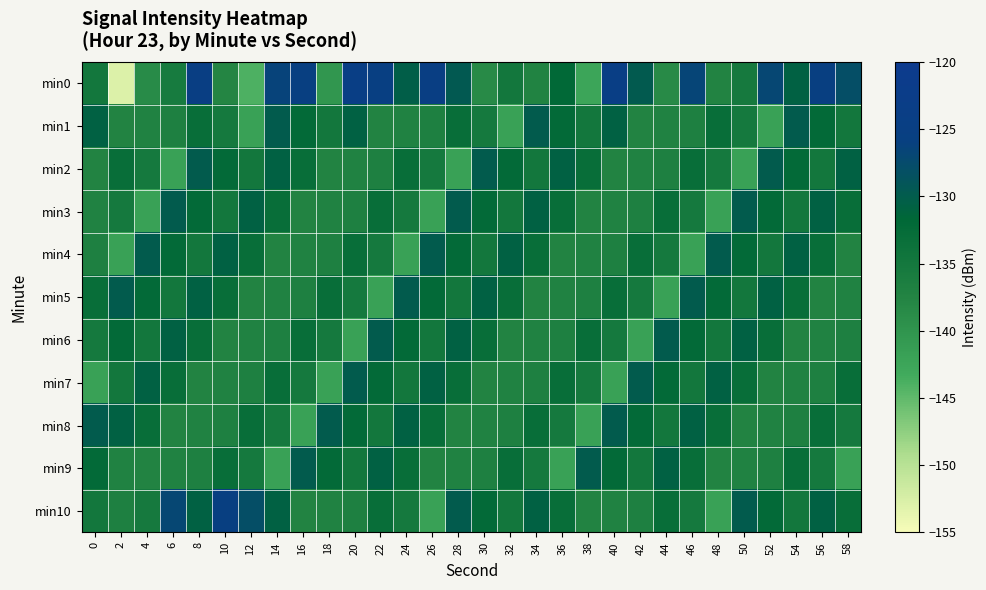

How many categories are shown in the chart?

30